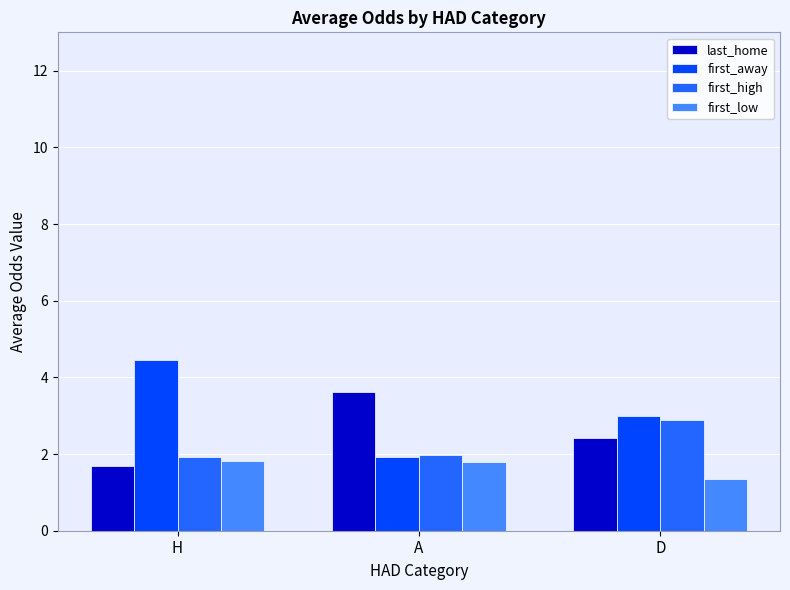

How many groups of bars are there?

3